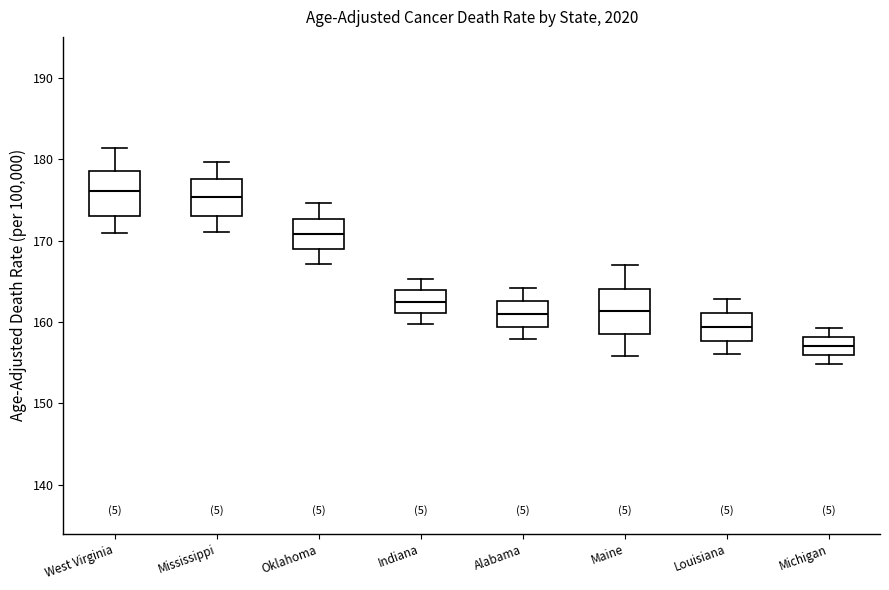

Reading left to right, read every box against the y-axis: the position of its median line, the range the box covers, and the ends of its whiskers. The values are not printed on the chart, so give them approximately, as read against the axis.

West Virginia: median 176, box 173 to 179, whiskers 171 to 181
Mississippi: median 175, box 173 to 178, whiskers 171 to 180
Oklahoma: median 171, box 169 to 173, whiskers 167 to 175
Indiana: median 163, box 161 to 164, whiskers 160 to 165
Alabama: median 161, box 159 to 163, whiskers 158 to 164
Maine: median 161, box 159 to 164, whiskers 156 to 167
Louisiana: median 159, box 158 to 161, whiskers 156 to 163
Michigan: median 157, box 156 to 158, whiskers 155 to 159